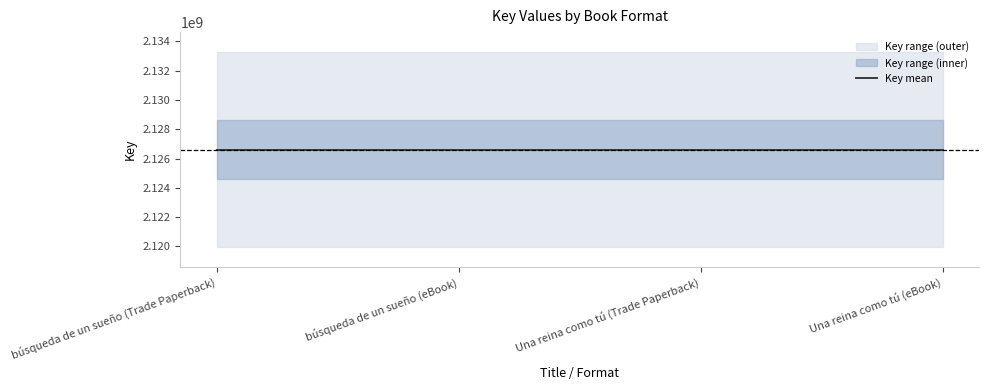

How many lines are shown in the chart?

1